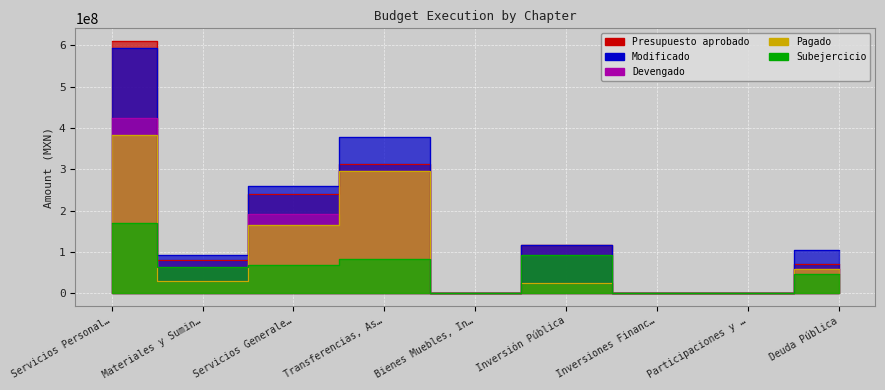

What is the sum of the Subejercicio values at Servicios Personal… and Inversión Pública?

262508019